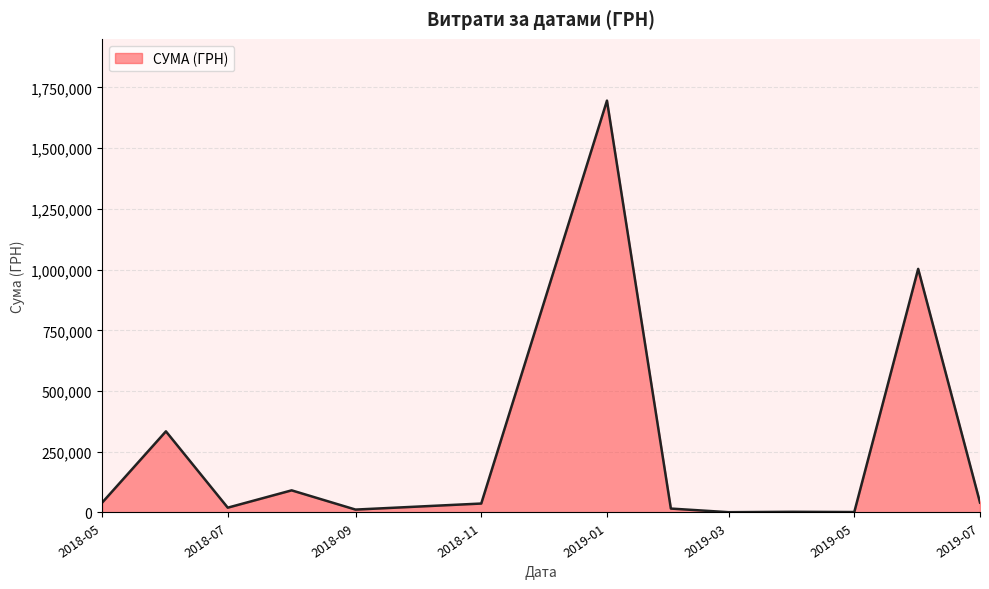

Which category has the highest value across all series?

2019-01